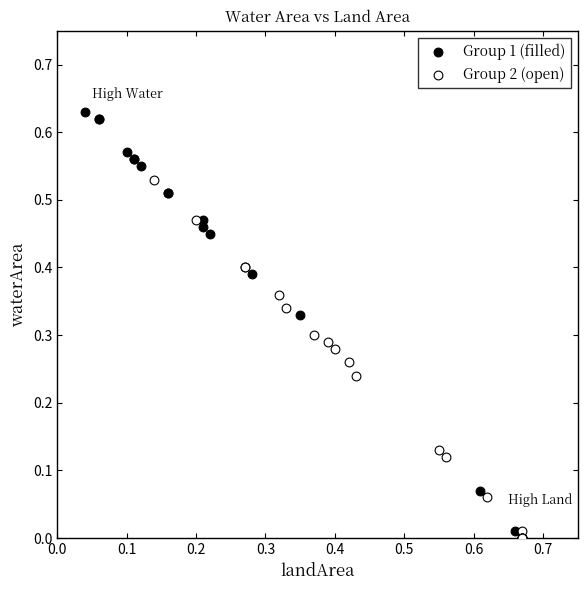

Which series has the widest spread of Y values?

Group 1 (filled)